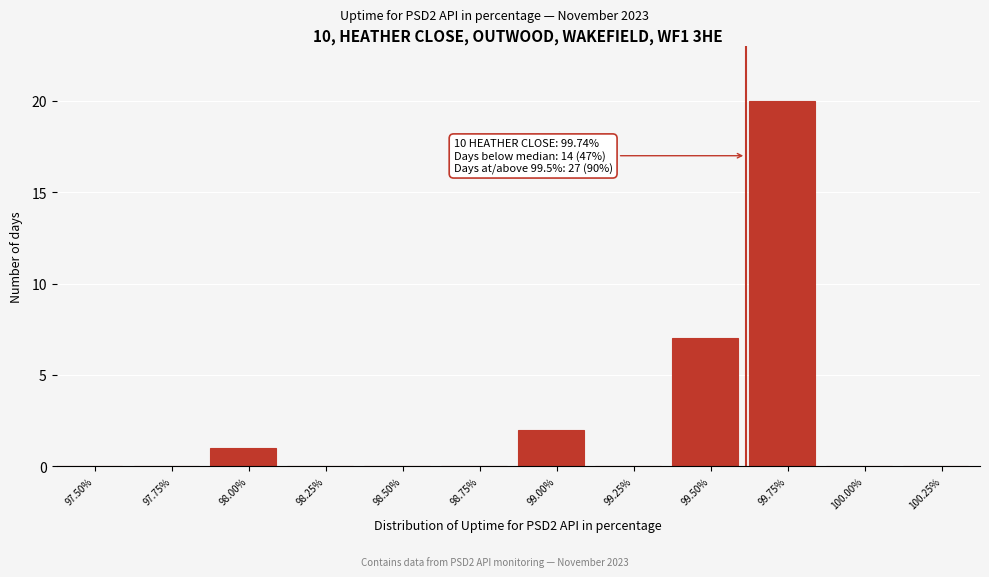

Reading right to left, transcribe all the data shown in this chart.

100.25%=0	100.00%=0	99.75%=20	99.50%=7	99.25%=0	99.00%=2	98.75%=0	98.50%=0	98.25%=0	98.00%=1	97.75%=0	97.50%=0